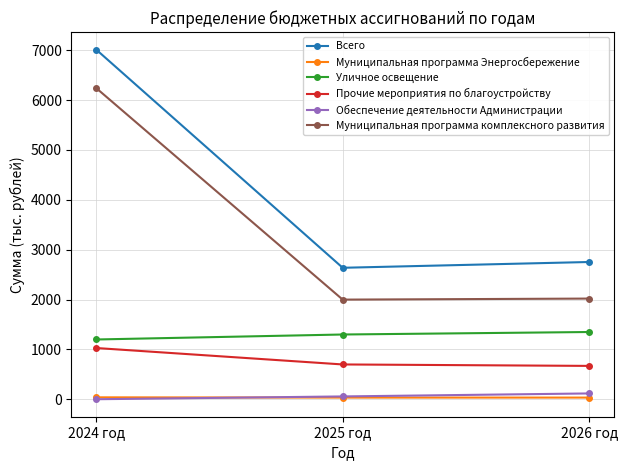

True or false: Прочие мероприятия по благоустройству has a value of 1029.0 at 2024 год.

True